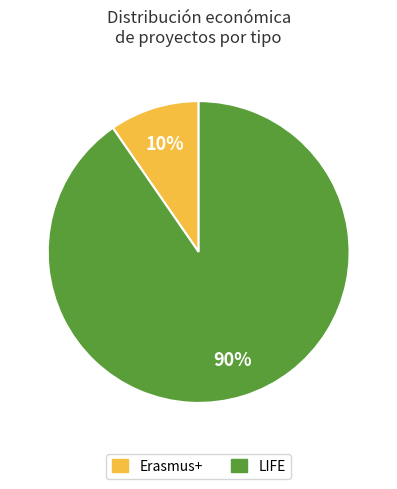

To the nearest percent, what is the average slice percentage?

50%